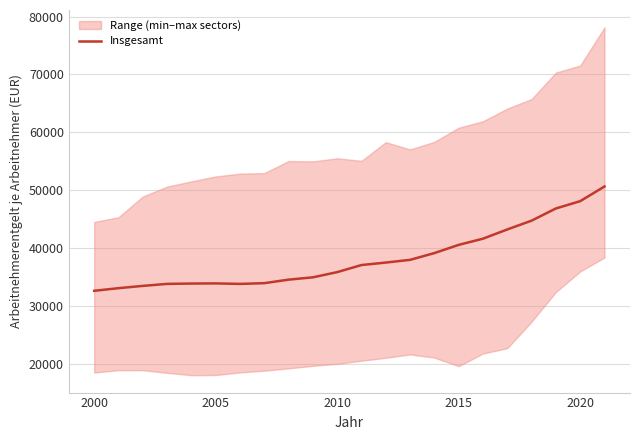

What is the lowest value of the Insgesamt series?

32594